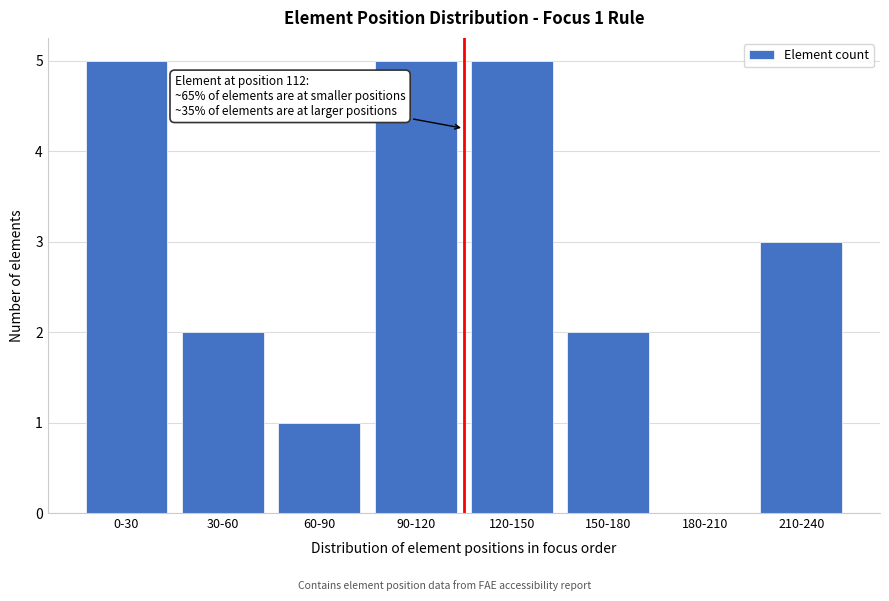

Reading left to right, transcribe all the data shown in this chart.

0-30=5	30-60=2	60-90=1	90-120=5	120-150=5	150-180=2	180-210=0	210-240=3